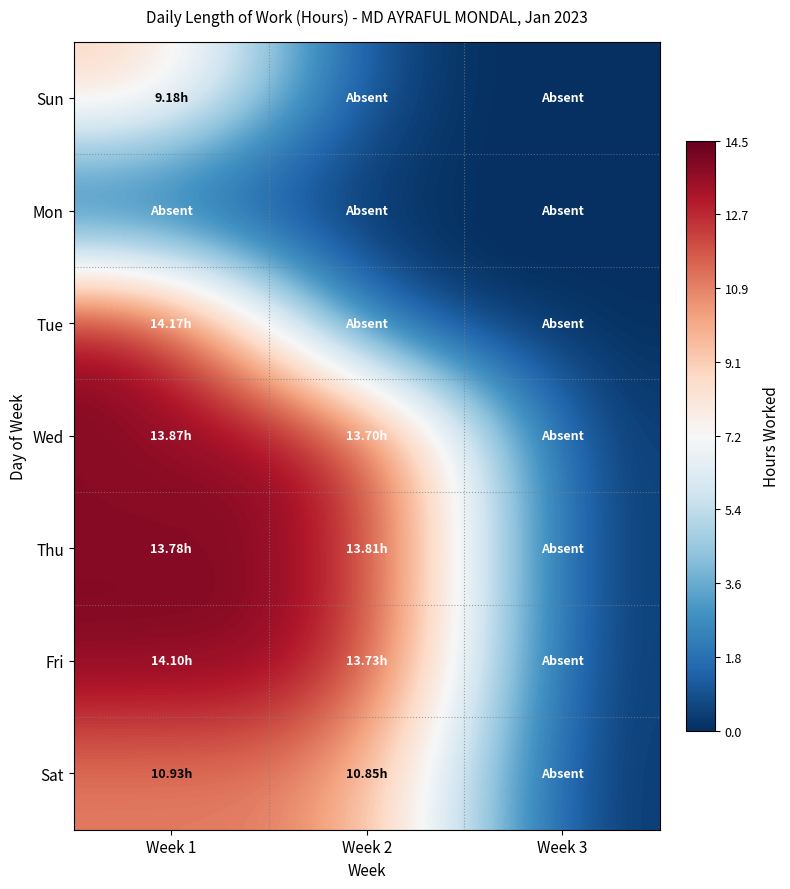

Reading left to right, what are all the values shown in this chart?

Sun: Week 1=9.2	Week 2=0.0	Week 3=0.0
Mon: Week 1=0.0	Week 2=0.0	Week 3=0.0
Tue: Week 1=14.2	Week 2=0.0	Week 3=0.0
Wed: Week 1=13.9	Week 2=13.7	Week 3=0.0
Thu: Week 1=13.8	Week 2=13.8	Week 3=0.0
Fri: Week 1=14.1	Week 2=13.7	Week 3=0.0
Sat: Week 1=10.9	Week 2=10.8	Week 3=0.0